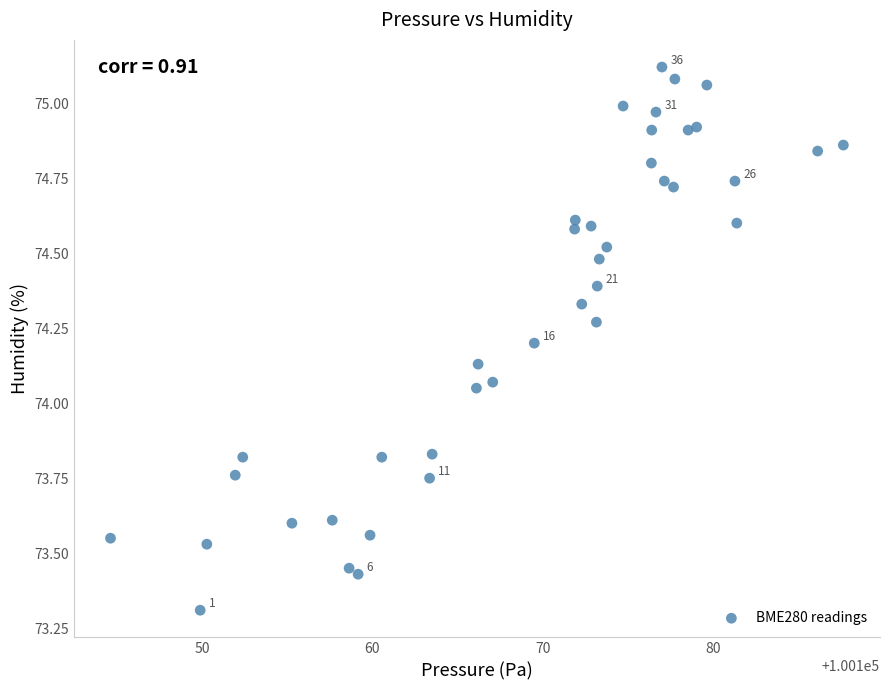

What is the range of Y values (max minus min)?

1.8